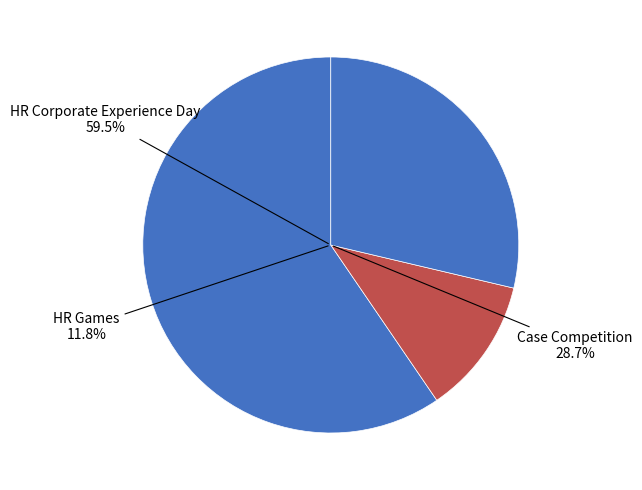

Which has a higher value, Case Competition or HR Corporate Experience Day?

HR Corporate Experience Day